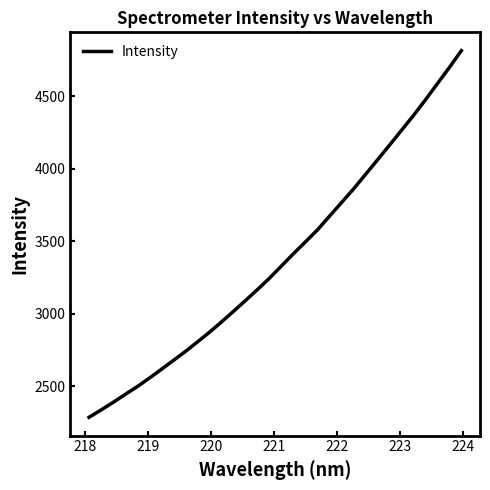

What is the sum of all values?

108199.2